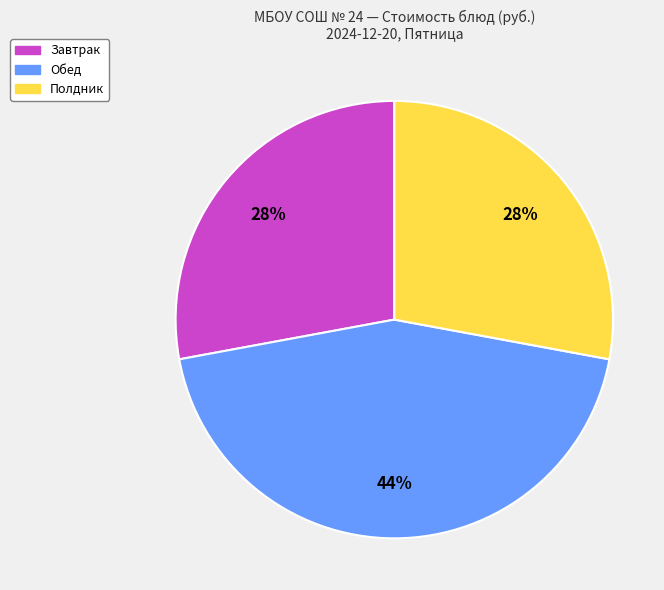

To the nearest percent, what is the difference between the largest and smallest slice percentages?

16%